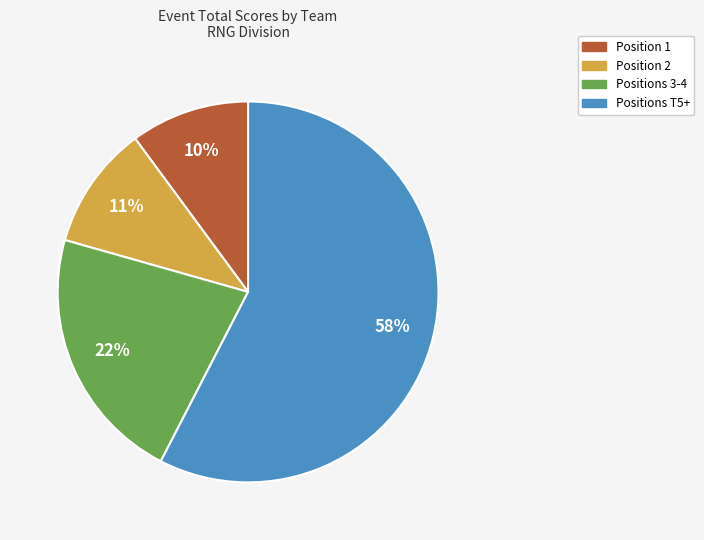

Is there a majority slice in this chart?

Yes